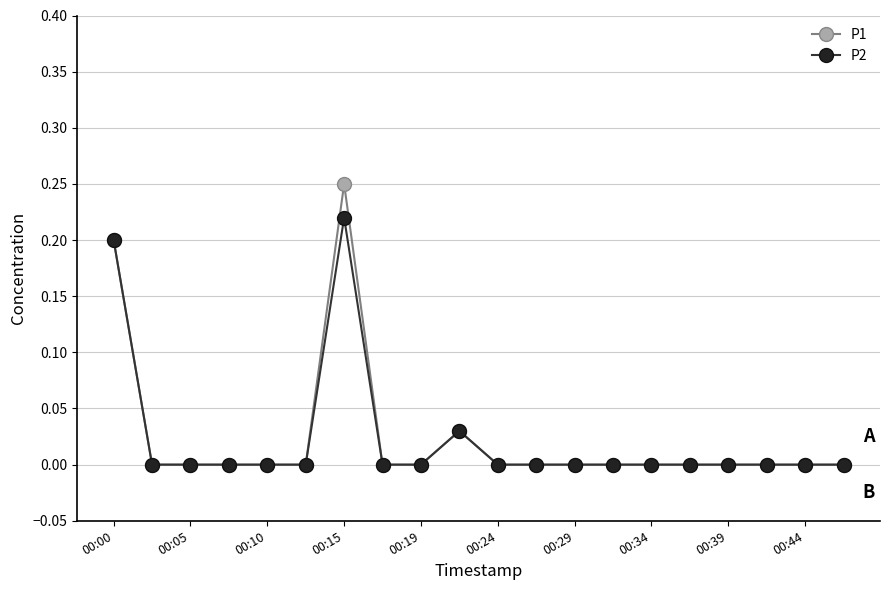

True or false: P2 has more than 0 interior local peaks.

True